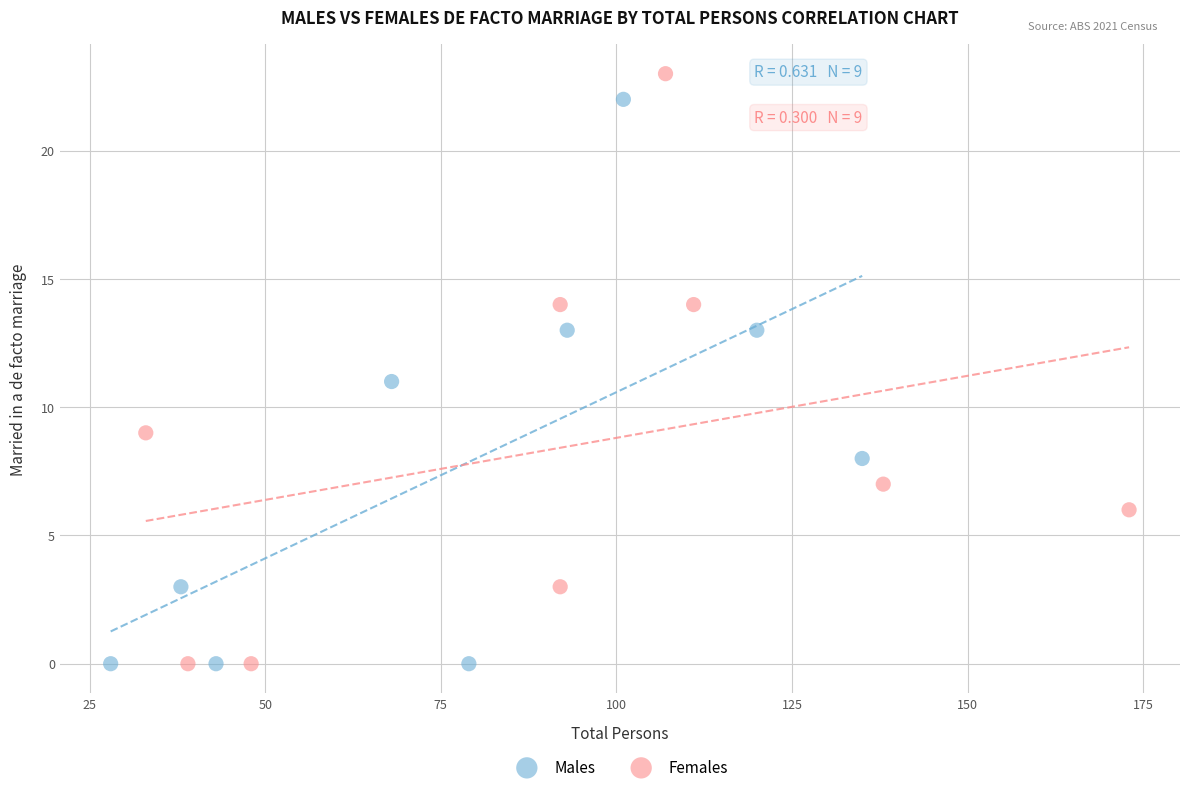

What are all the series names shown in the legend?

Males, Females